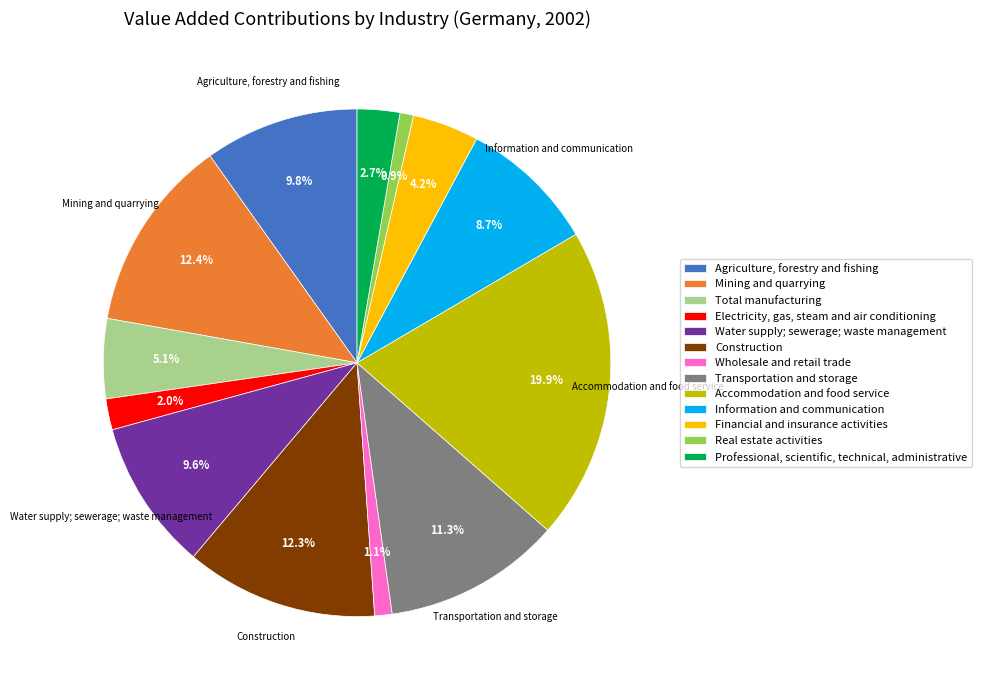

The Total manufacturing slice represents 5% of the pie. True or false?

True